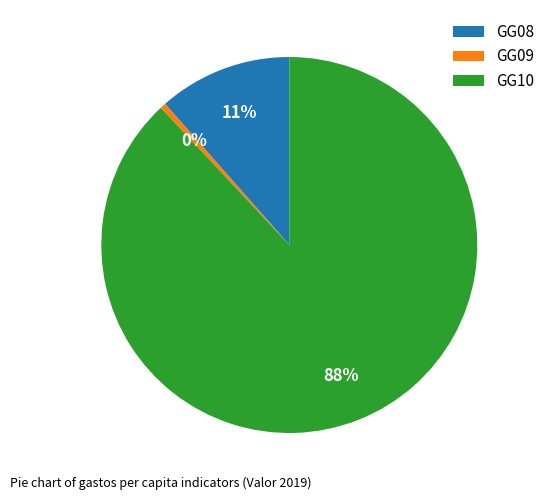

Rank the categories by value from highest to lowest.

GG10, GG08, GG09